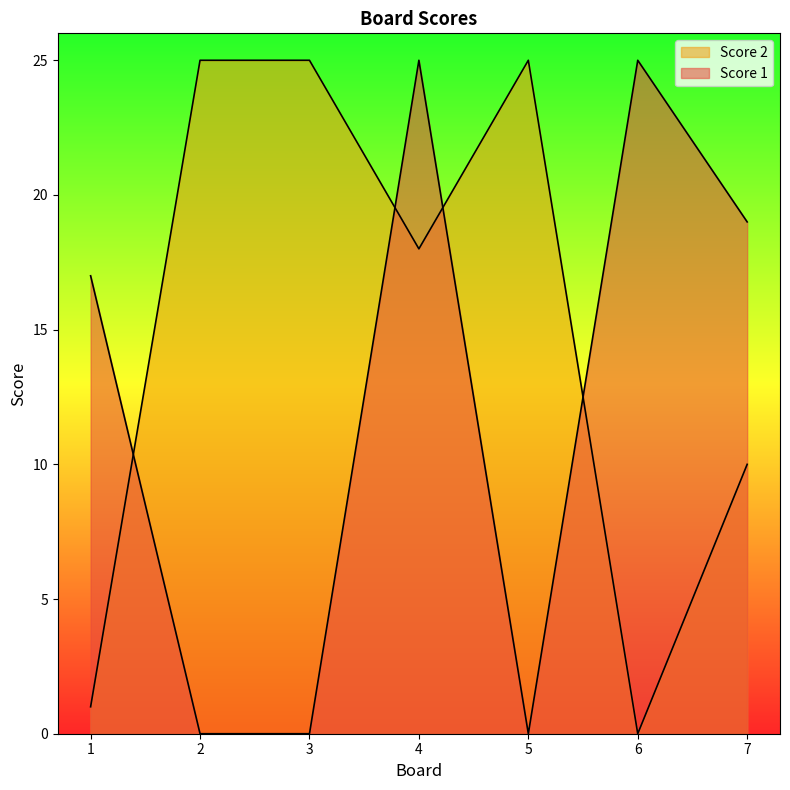

What is the difference between the maximum and second lowest values in the Score 1 series?

25